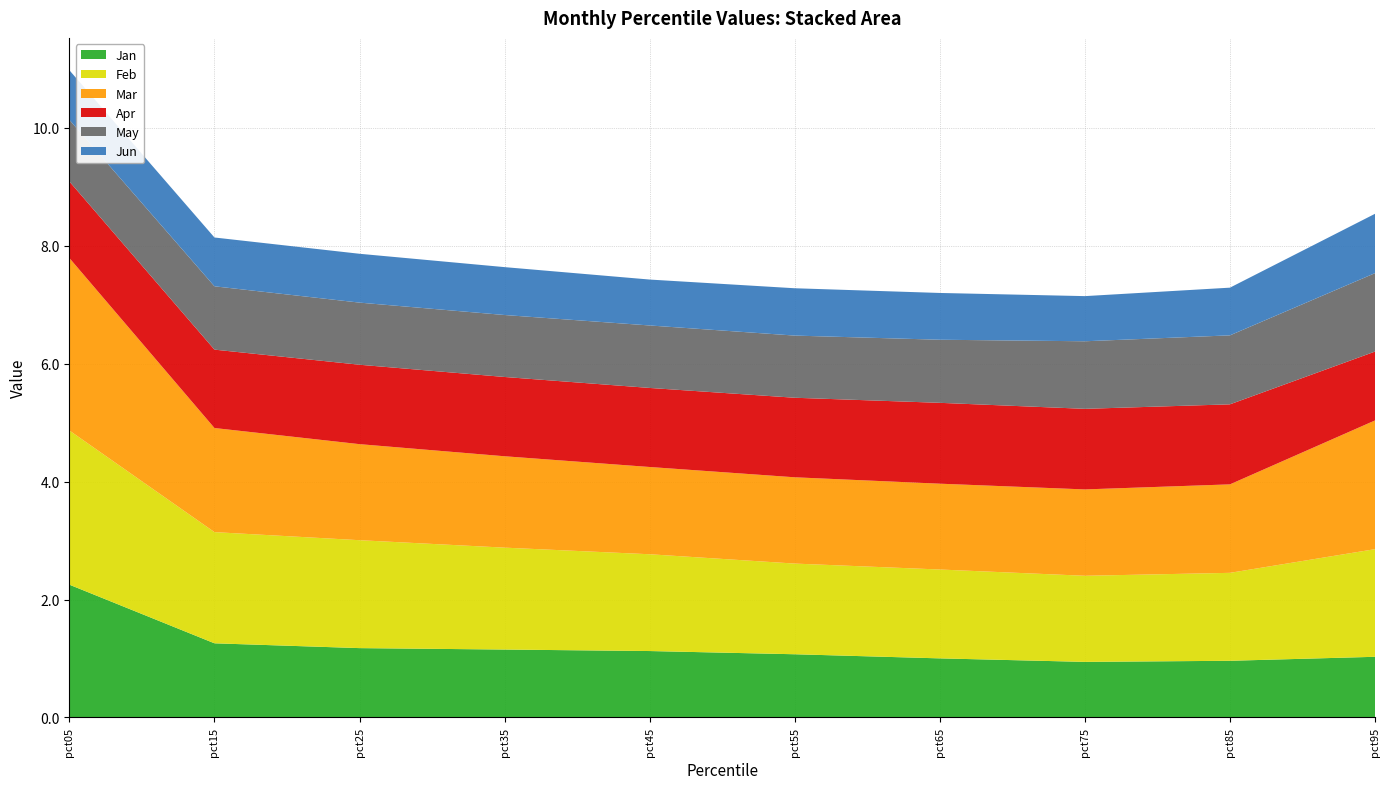

Reading left to right, transcribe all the data shown in this chart.

Jan: 2.3	1.3	1.2	1.2	1.1	1.1	1.0	0.9	1.0	1.0
Feb: 2.6	1.9	1.8	1.7	1.6	1.5	1.5	1.5	1.5	1.8
Mar: 2.9	1.8	1.6	1.6	1.5	1.5	1.5	1.5	1.5	2.2
Apr: 1.3	1.3	1.3	1.3	1.3	1.3	1.4	1.4	1.4	1.2
May: 1.0	1.1	1.1	1.1	1.1	1.1	1.1	1.1	1.2	1.3
Jun: 0.8	0.8	0.8	0.8	0.8	0.8	0.8	0.8	0.8	1.0